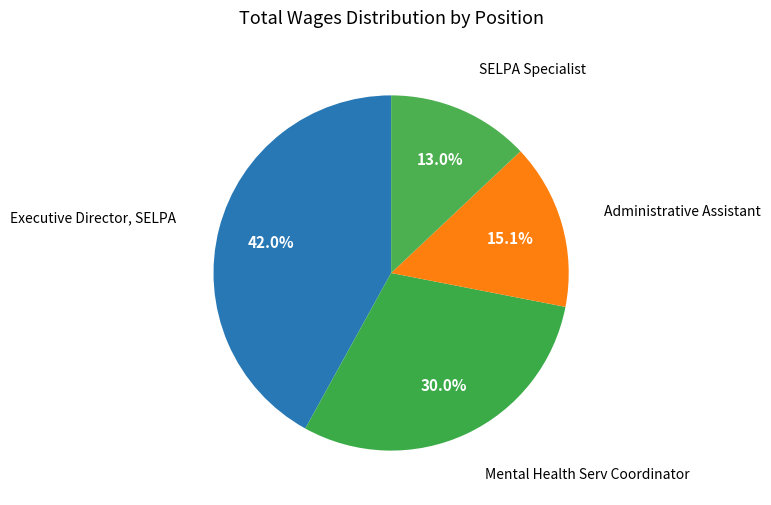

Which slice is the smallest?

SELPA Specialist